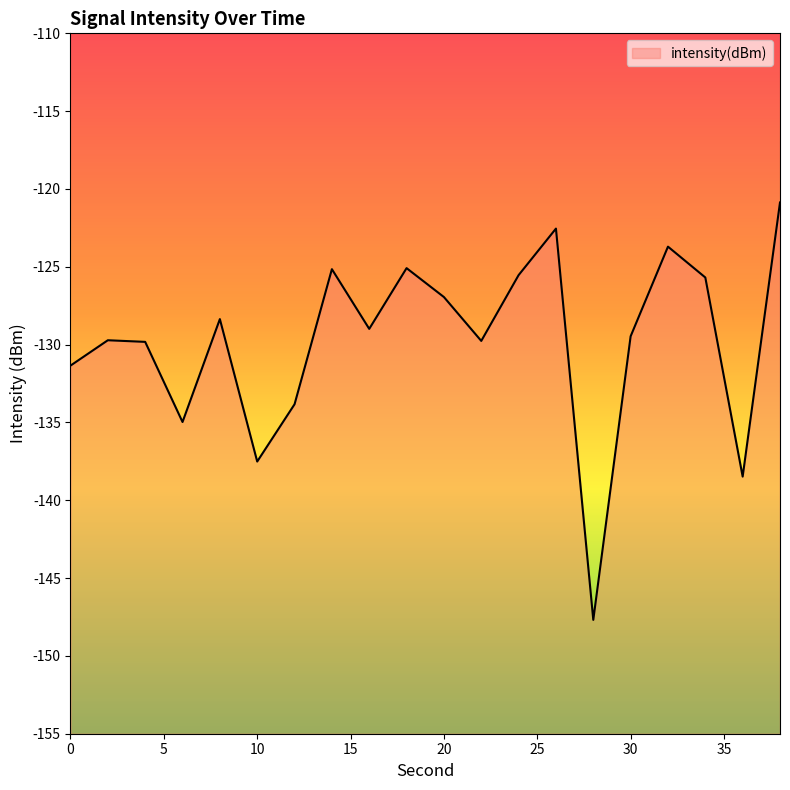

Which category has the lowest value across all series?

28